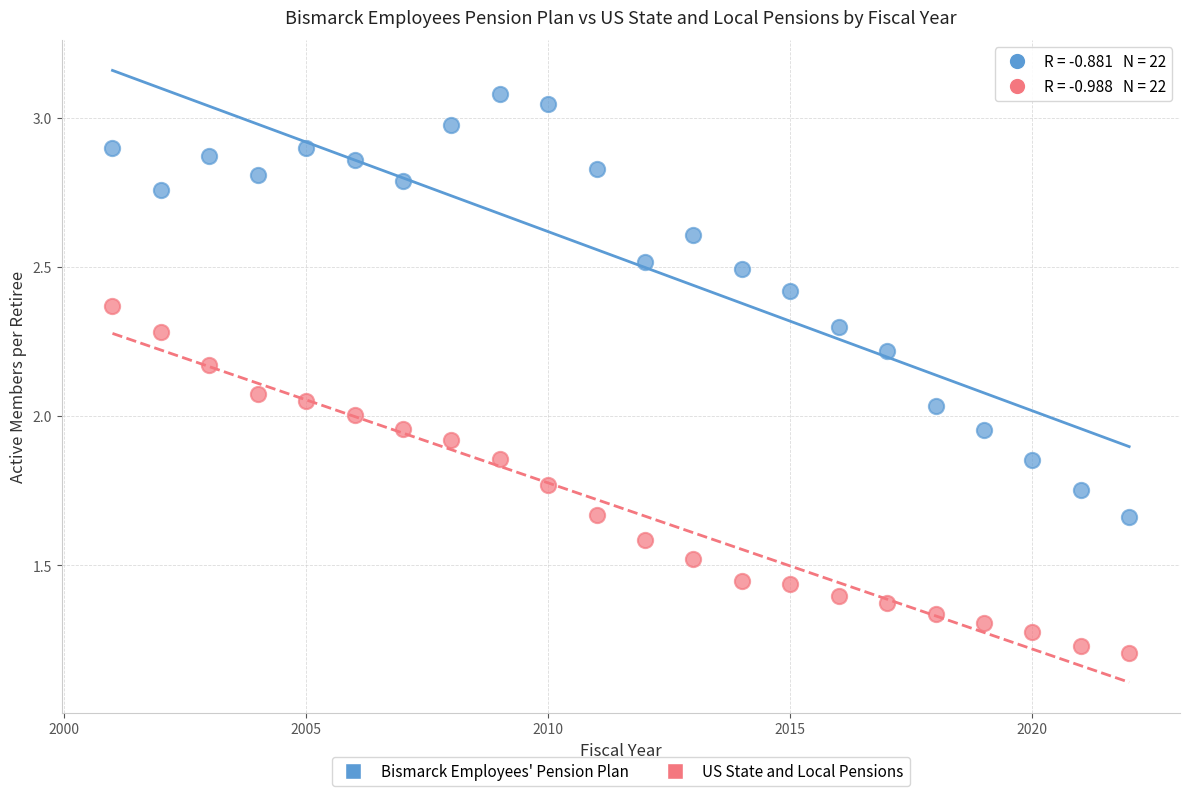

Which series contains the highest Y value?

Bismarck Employees' Pension Plan